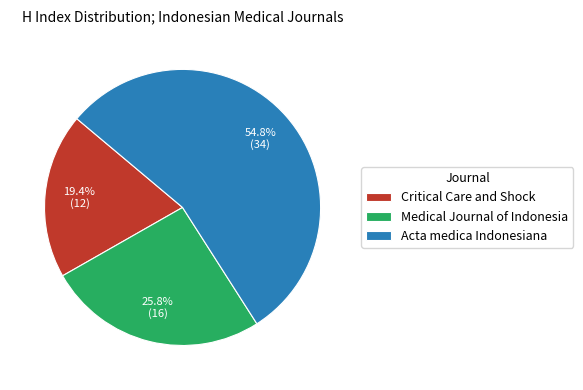

What percentage is NOT represented by Critical Care and Shock?

80.6%